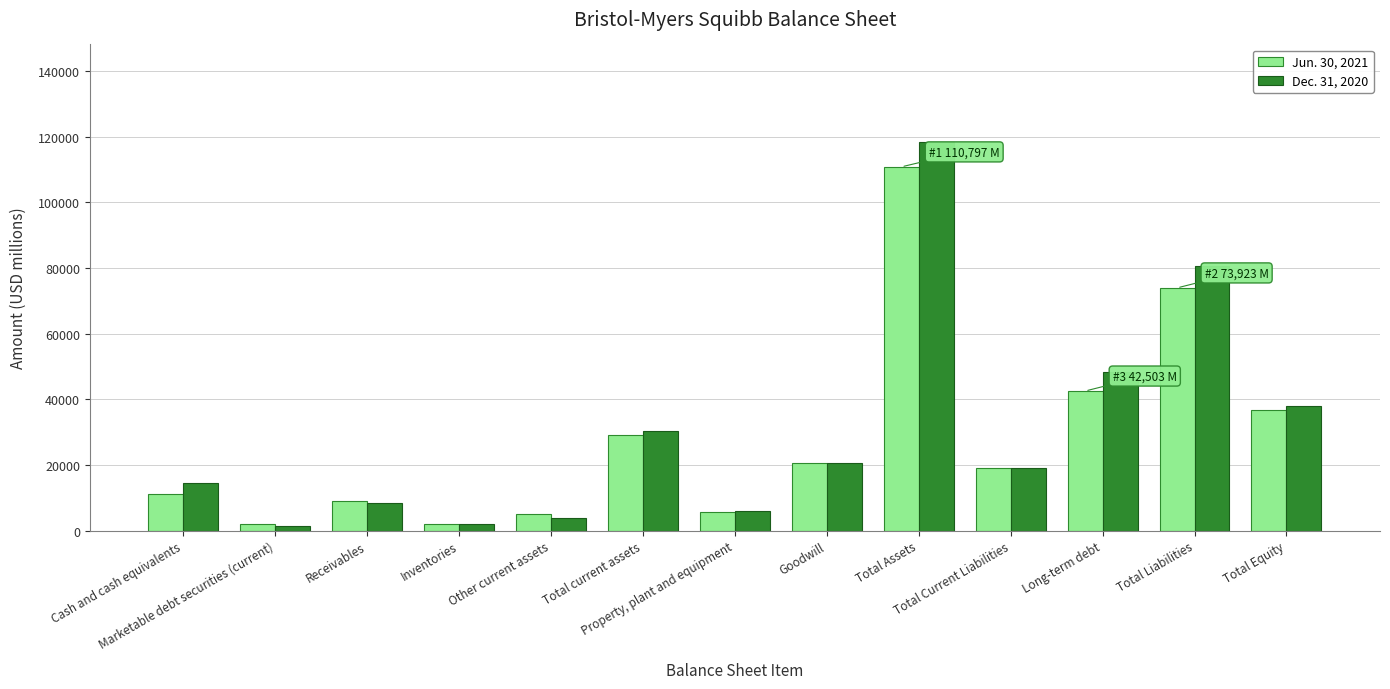

Rank the categories by Dec. 31, 2020 value from lowest to highest.

Marketable debt securities (current), Inventories, Other current assets, Property, plant and equipment, Receivables, Cash and cash equivalents, Total Current Liabilities, Goodwill, Total current assets, Total Equity, Long-term debt, Total Liabilities, Total Assets